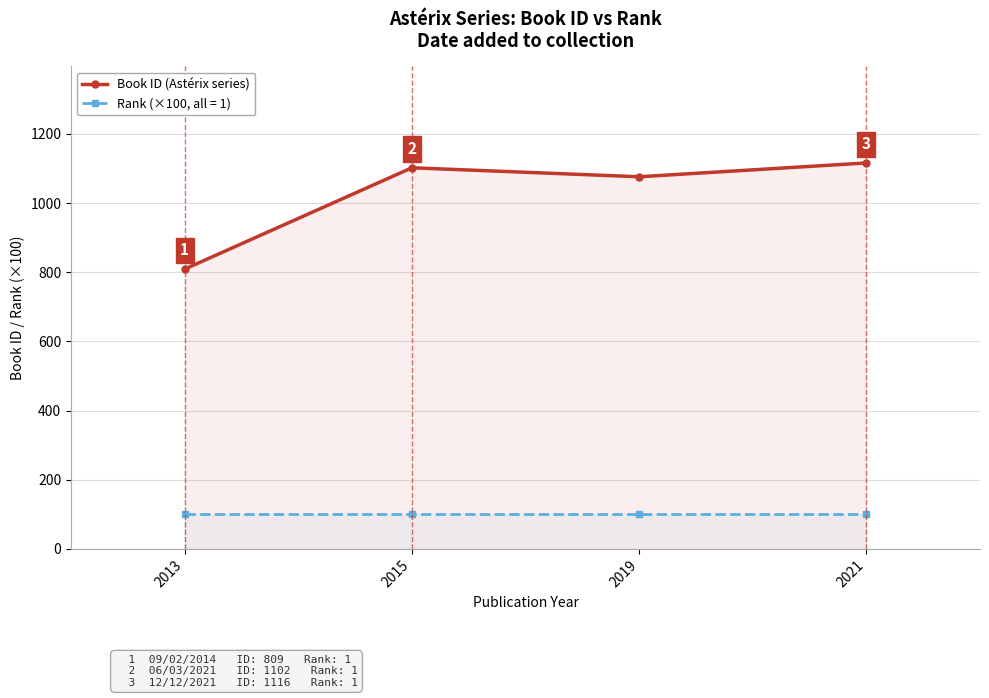

How many lines are shown in the chart?

2